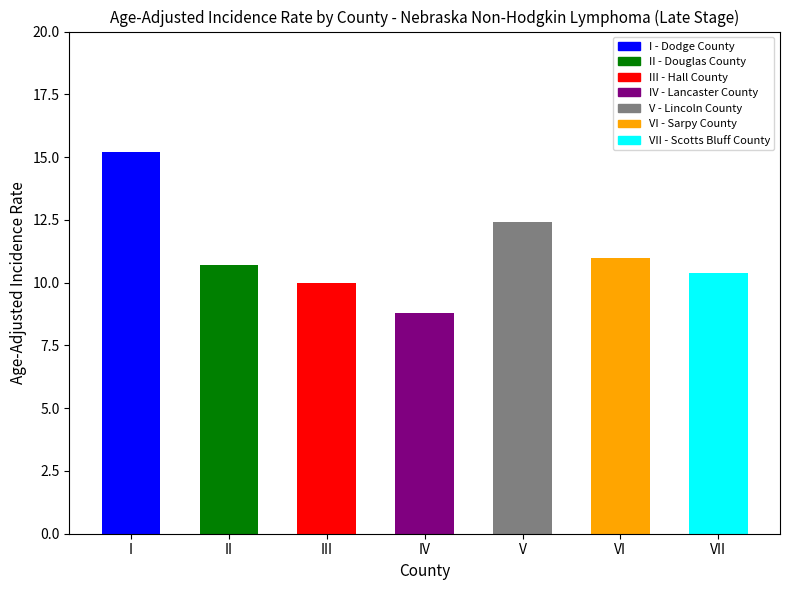

Which category has the highest value across all series?

Dodge County